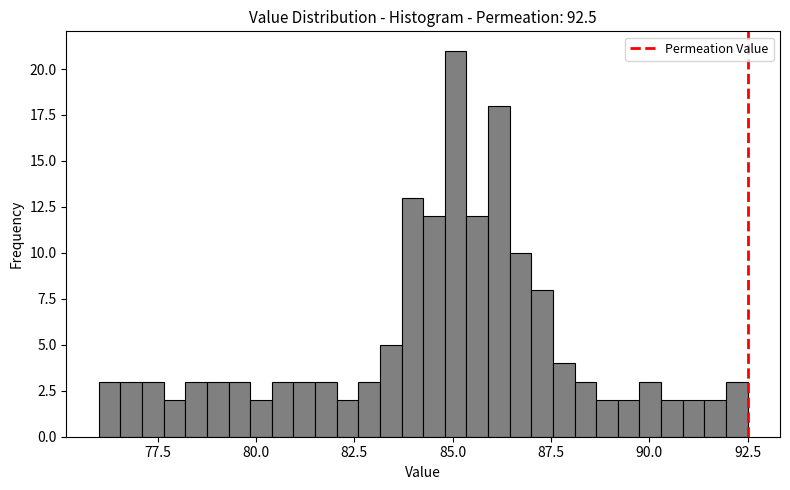

Around what value on the x-axis is the tallest bar? Give the approximate position of its centre, as read against the axis.

85.0